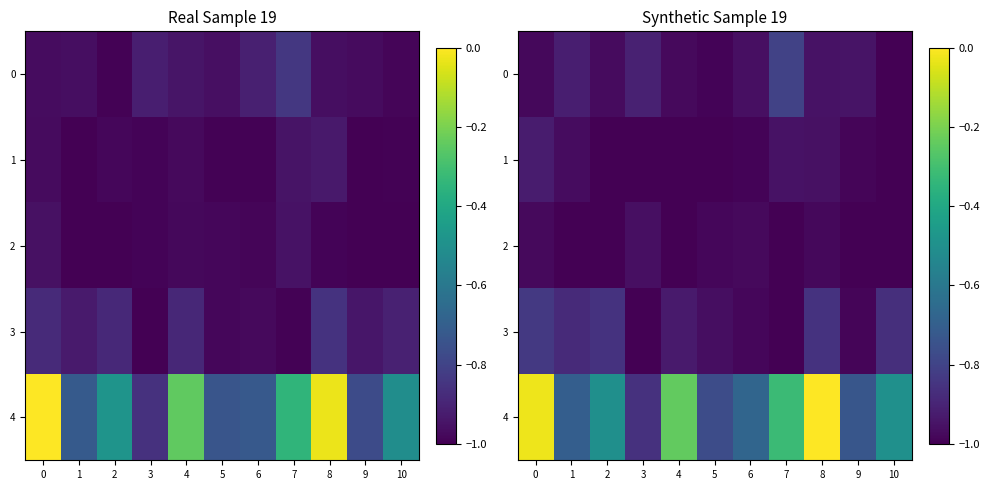

Which label corresponds to the largest value in the chart?

8